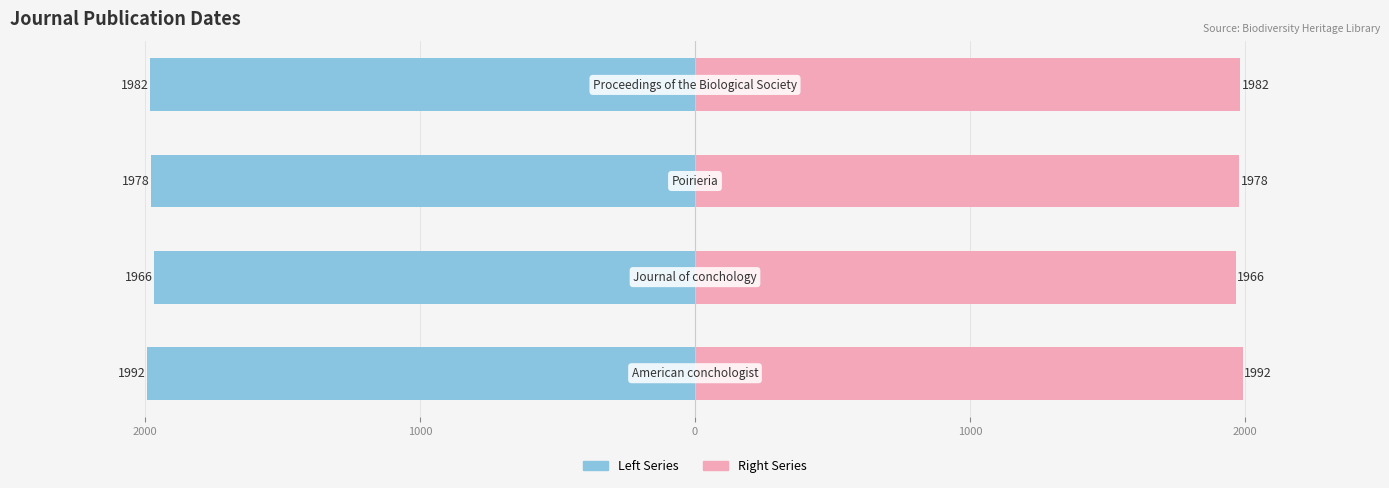

Between 2000 and 0, which is larger?

2000